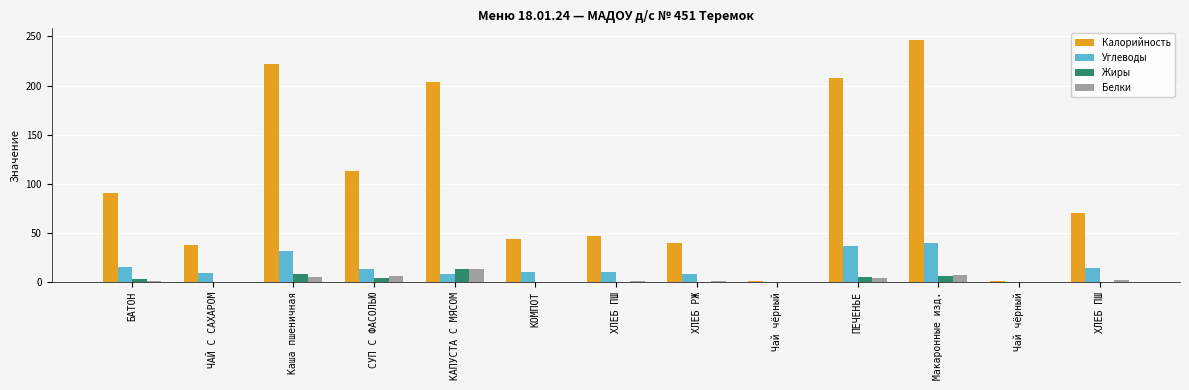

Which series changed the most between КОМПОТ and ХЛЕБ РЖ?

Калорийность